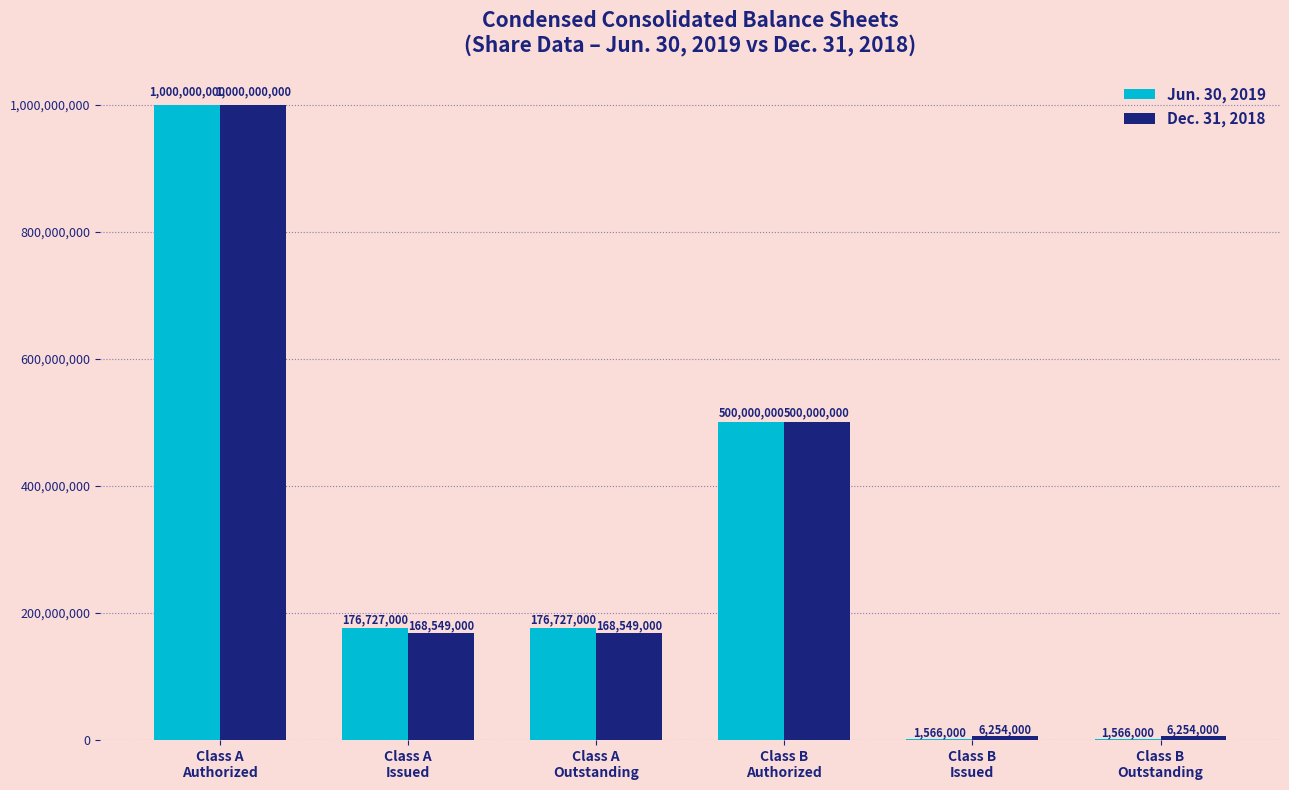

What is the greatest value displayed?

1000000000